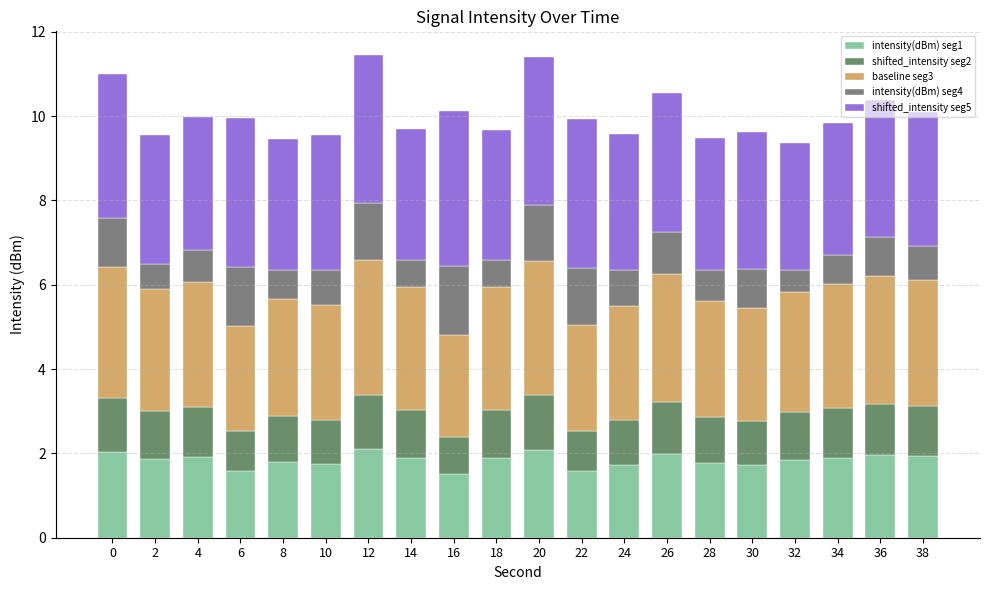

Does the chart contain any negative values?

No